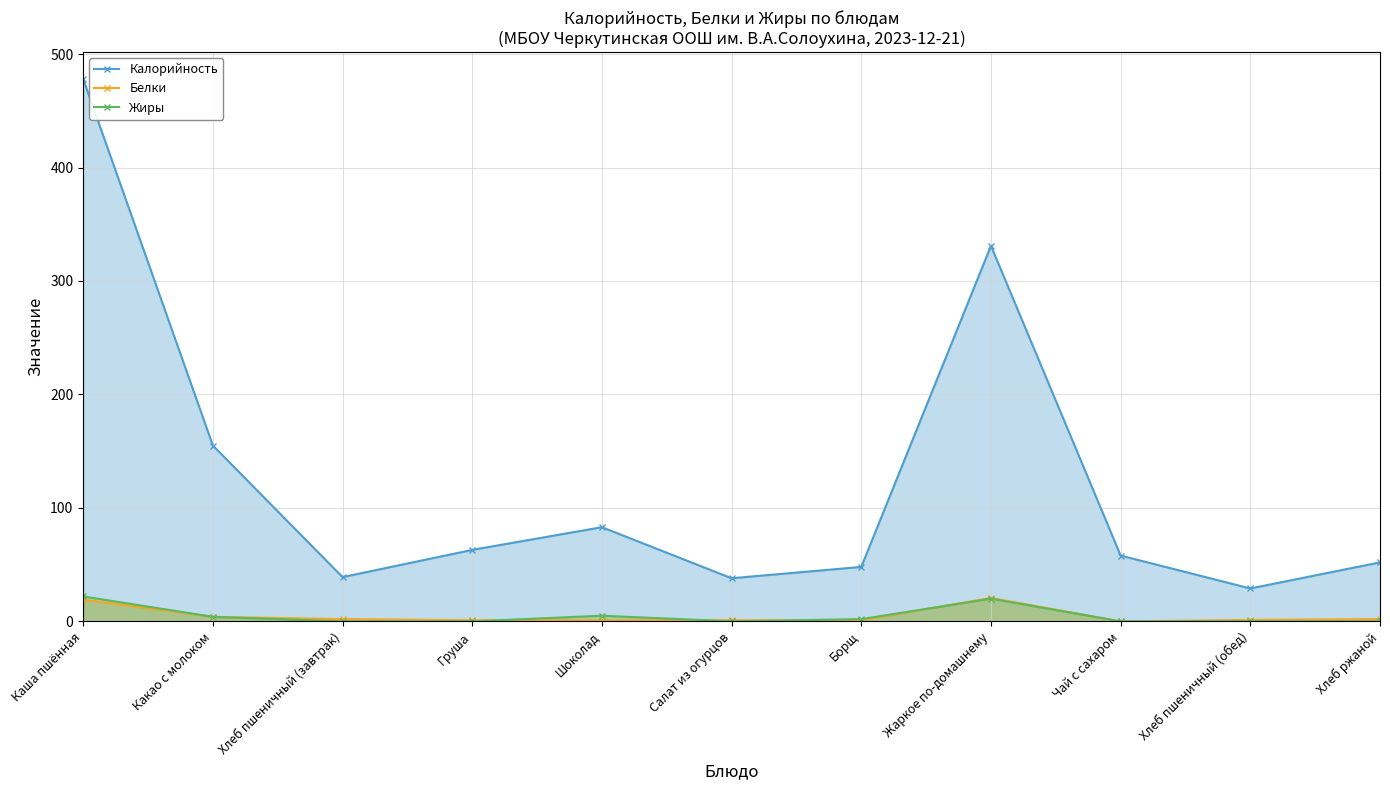

The Жиры series shows 4.0 at Какао с молоком. True or false?

True